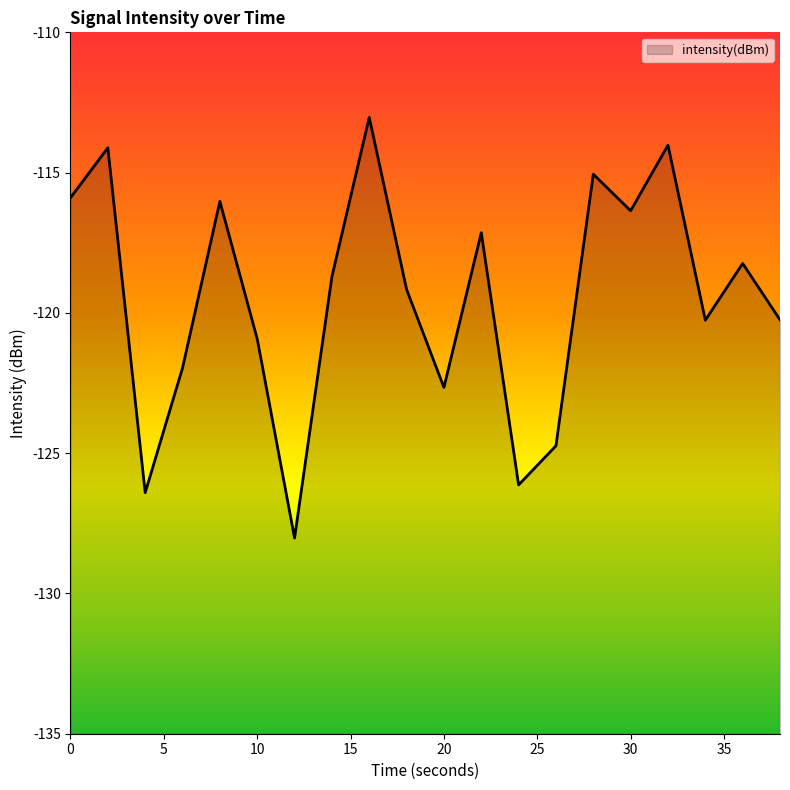

True or false: the data shows -115.1 at 28.

True